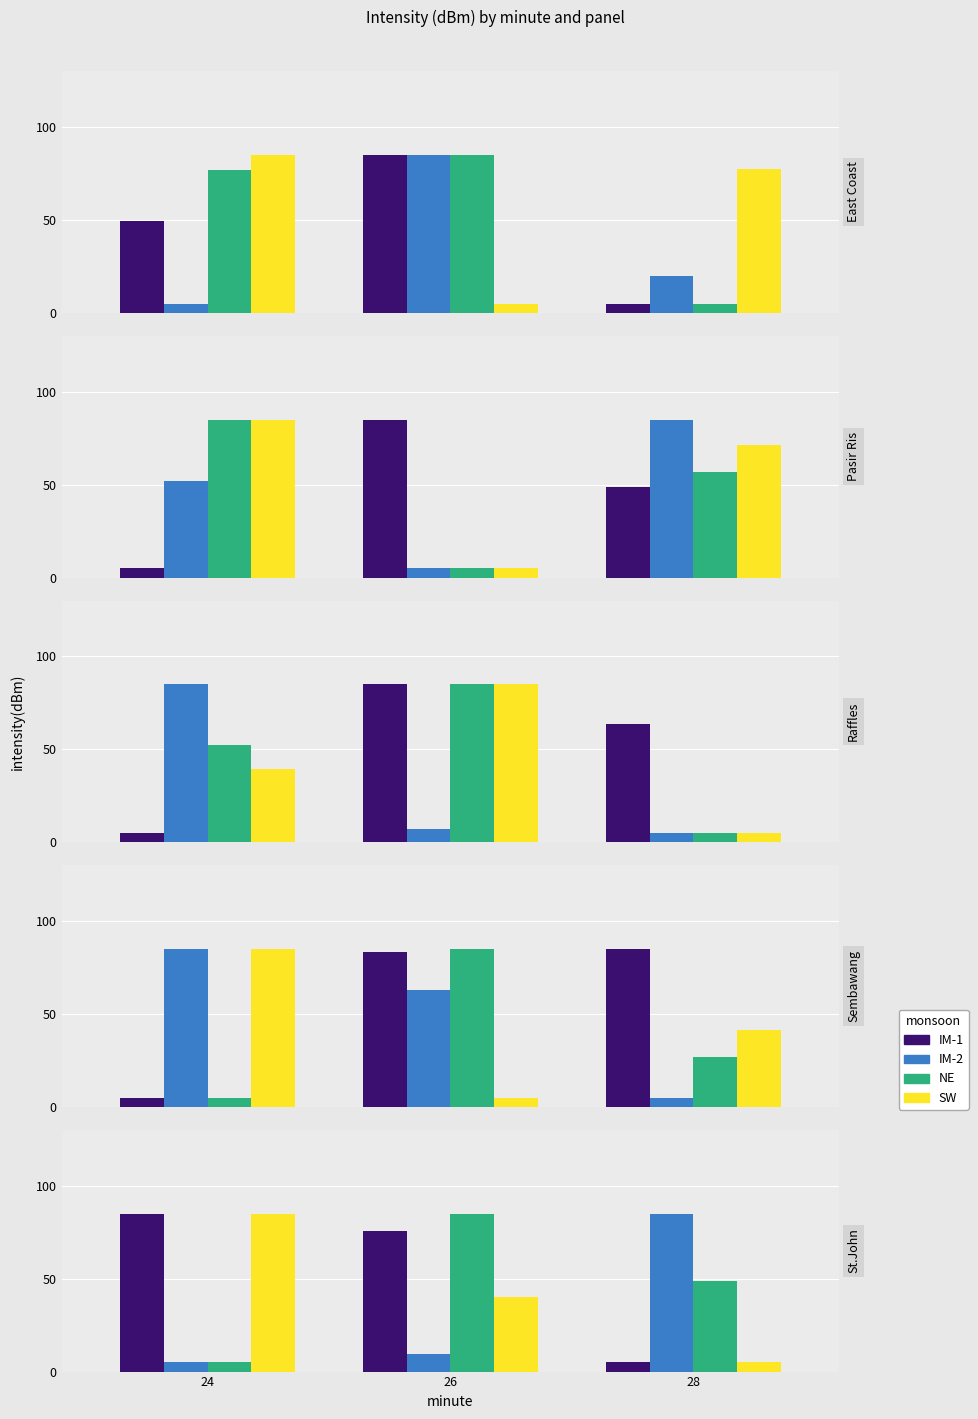

Count the NE values in the range 5 to 85.

3